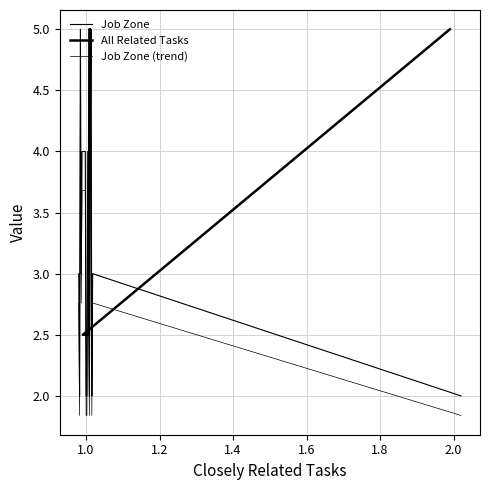

True or false: All Related Tasks has more than 2 points higher than both neighbors.

False